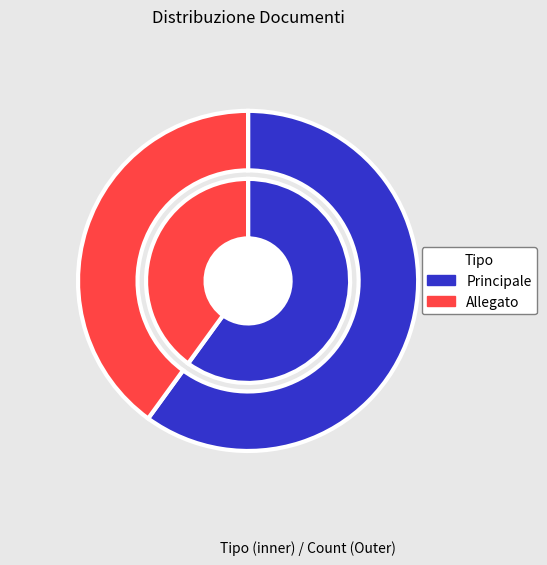

How many slices are in this pie chart?

2